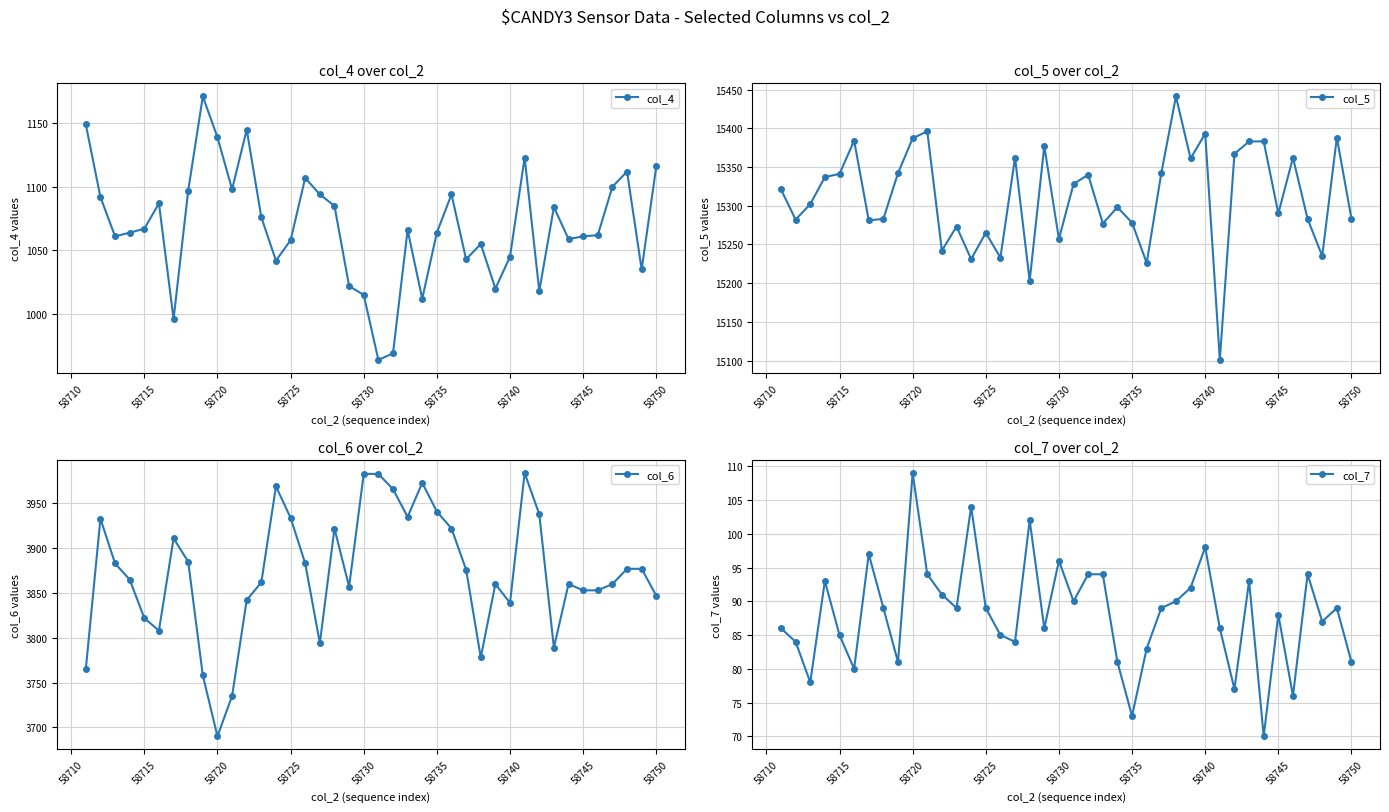

What are all the series names shown in the legend?

col_4, col_5, col_6, col_7